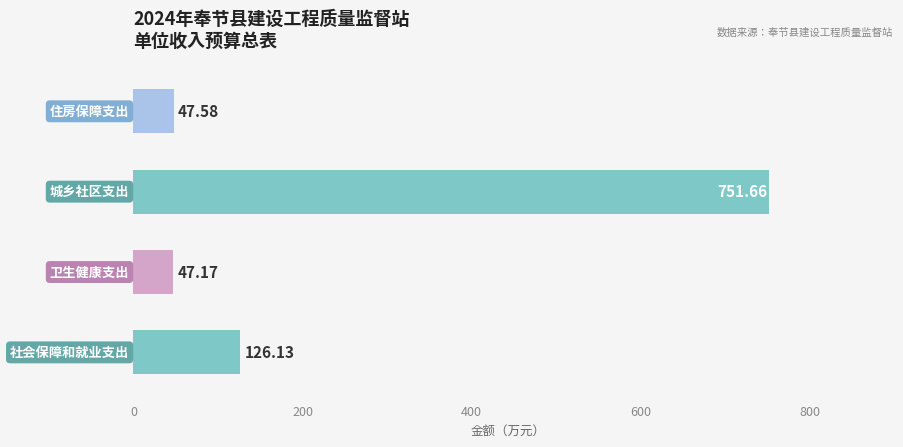

What is the difference between the maximum and minimum values?

704.5